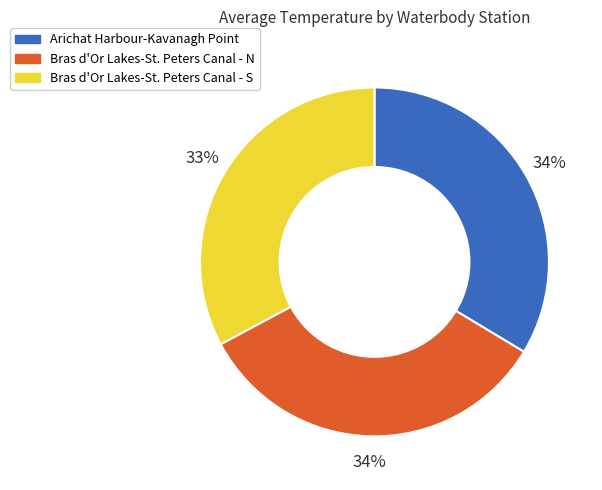

Count the number of slices in the pie.

3